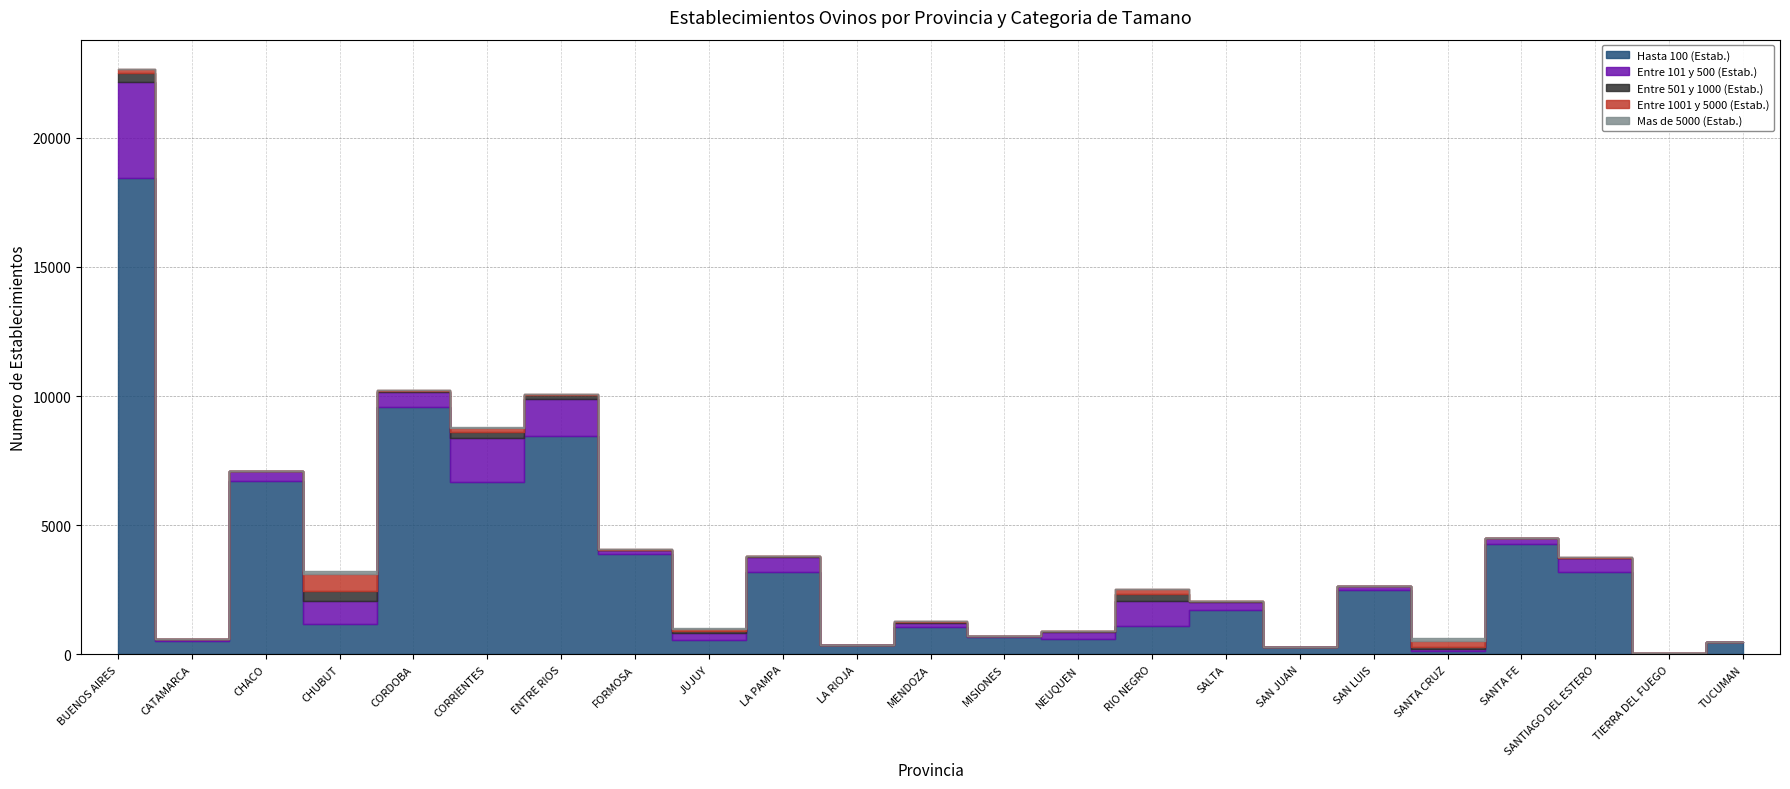

Is the value of Hasta 100 (Estab.) at SAN JUAN greater than the value of Entre 1001 y 5000 (Estab.) at MENDOZA?

Yes